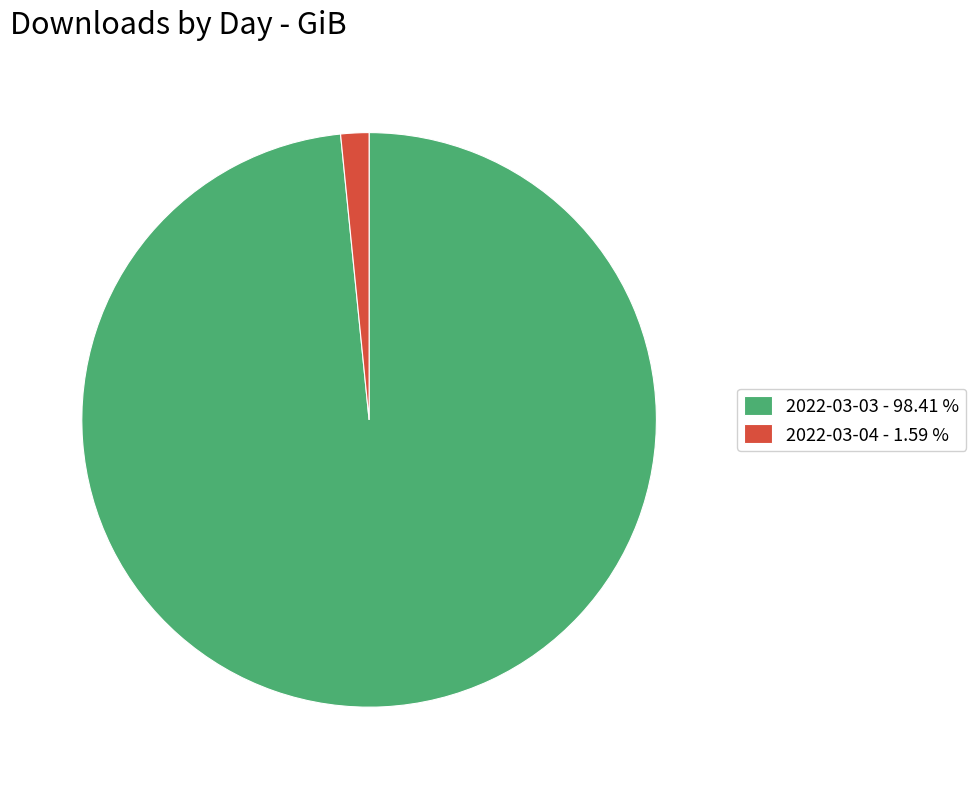

How many slices are in this pie chart?

2